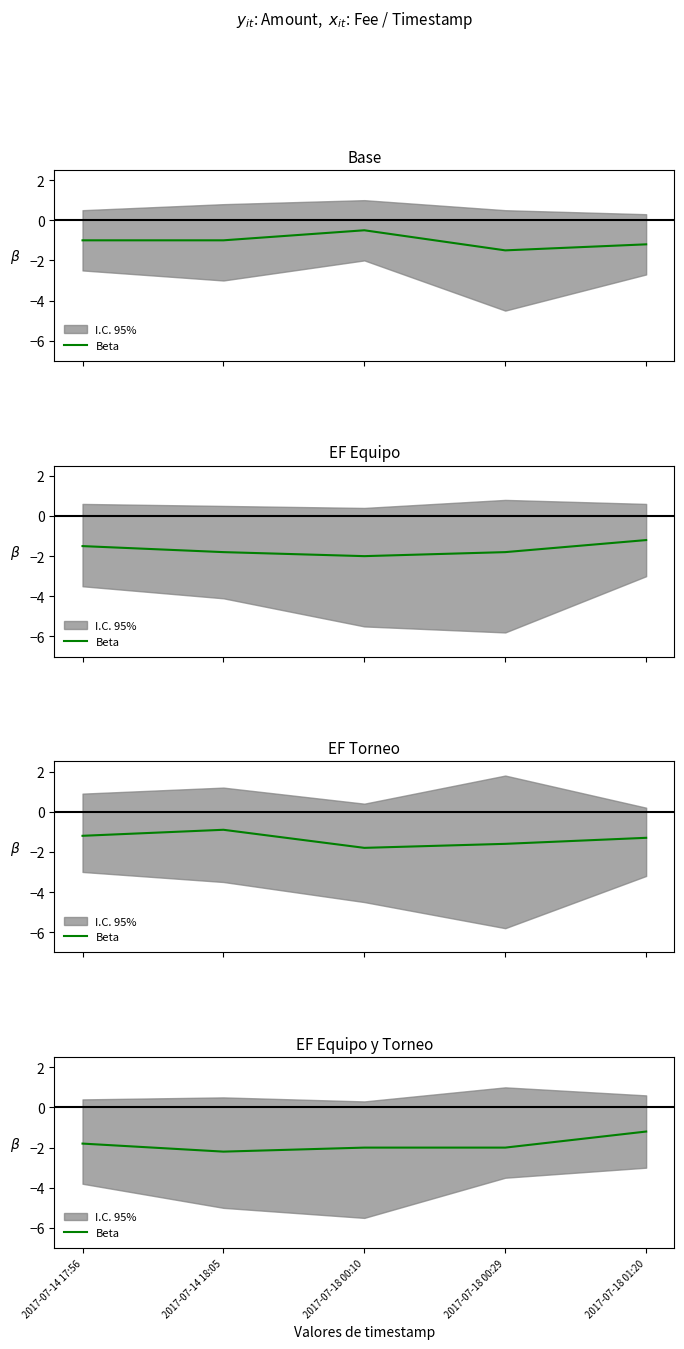

The chart shows a value of -1.8 at 2017-07-14 17:56. True or false?

True